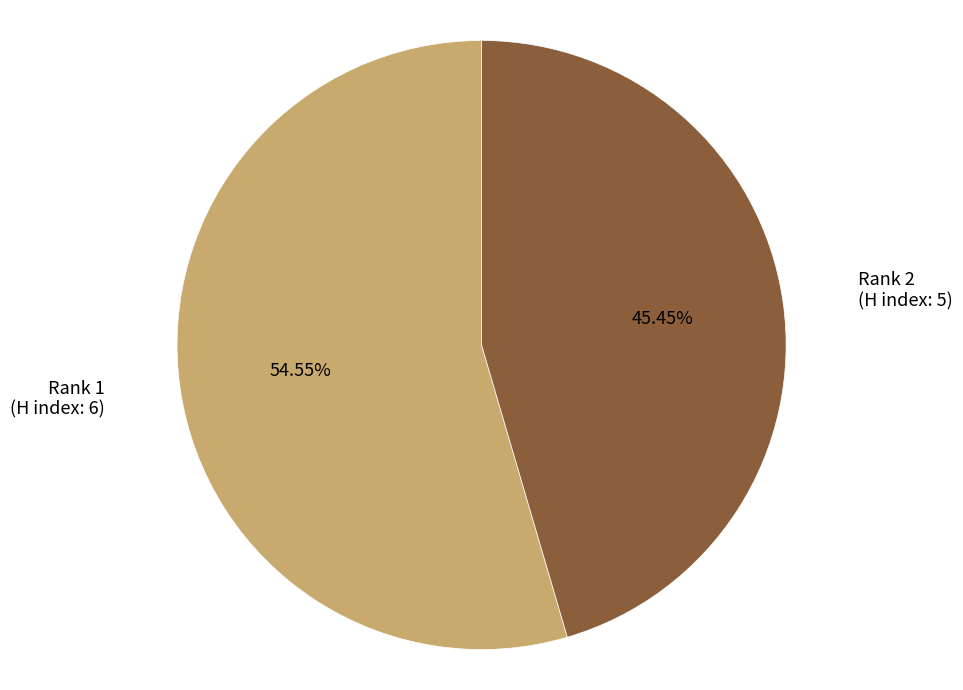

What is the majority slice?

Rank 1 (H index: 6)